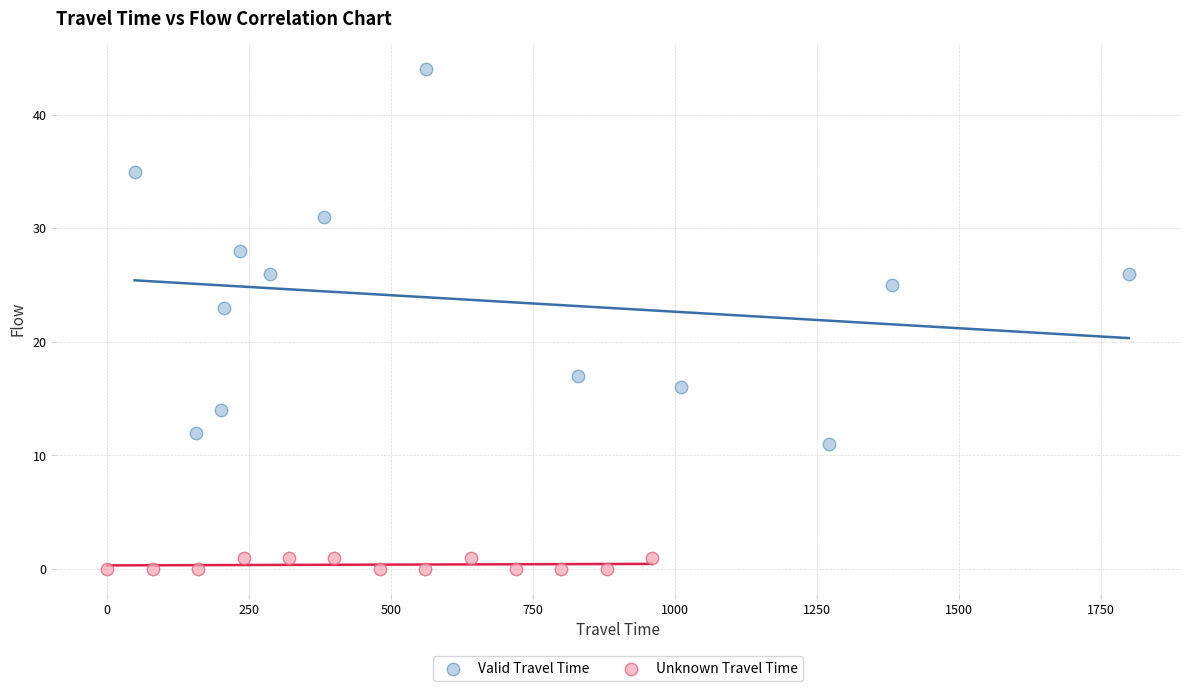

Which series has the largest Y range (max minus min)?

Valid Travel Time